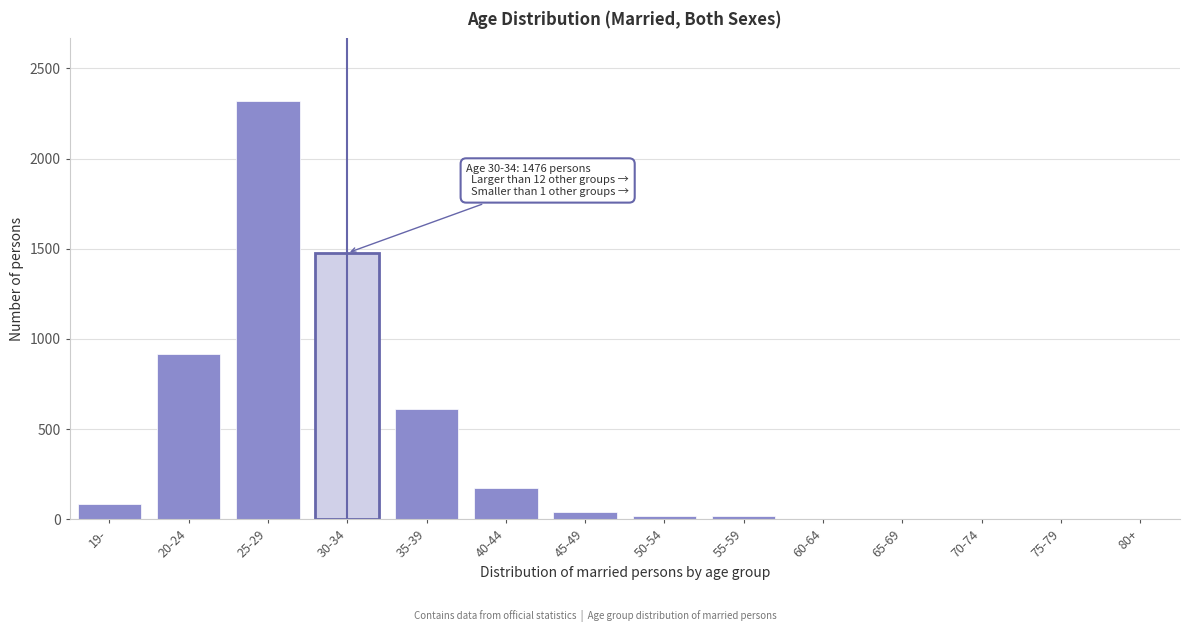

Is it true that the value at 25-29 is 3116?

False